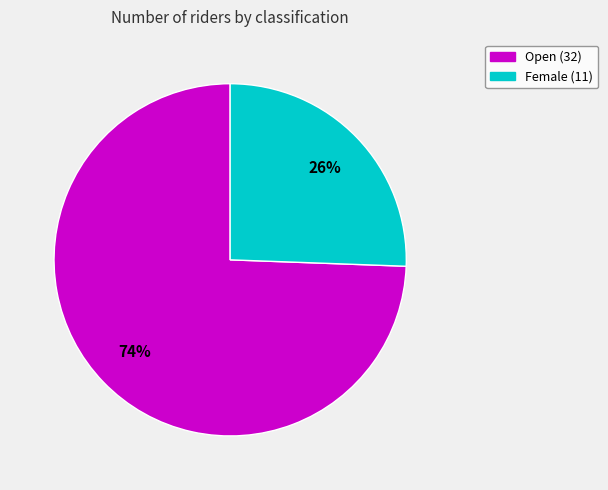

Count the number of slices in the pie.

2